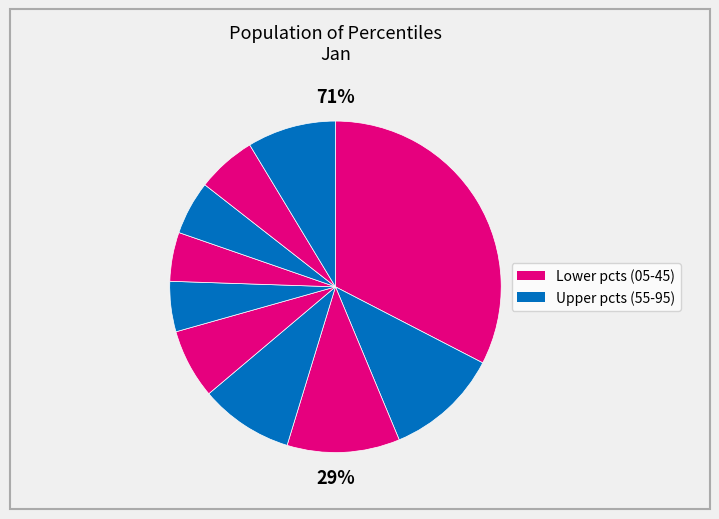

Rank the categories by value from highest to lowest.

pct05, pct15, pct25, pct35, pct95, pct45, pct85, pct75, pct55, pct65